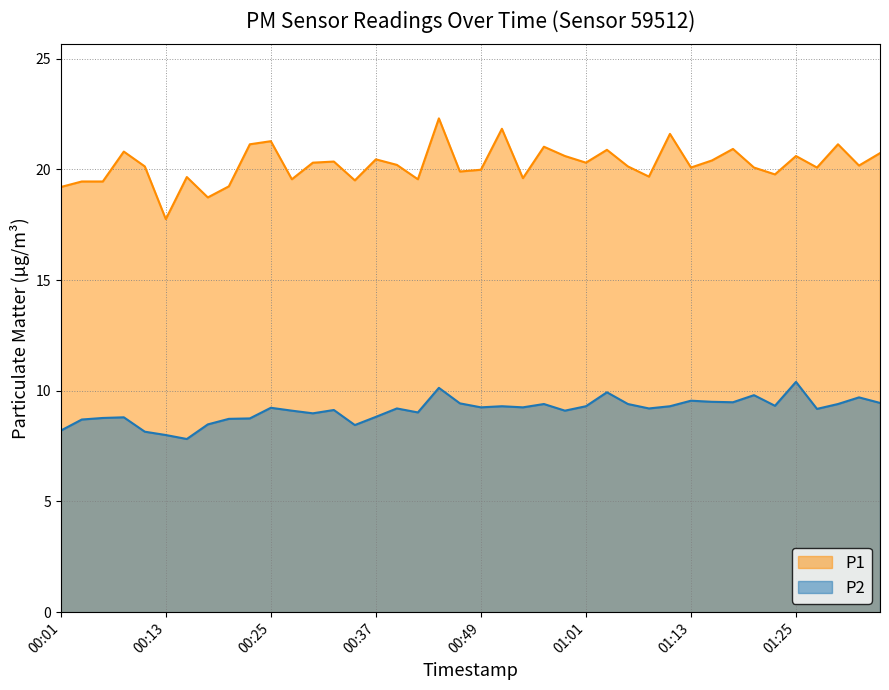

At which category does the chart reach its minimum across all series?

00:15